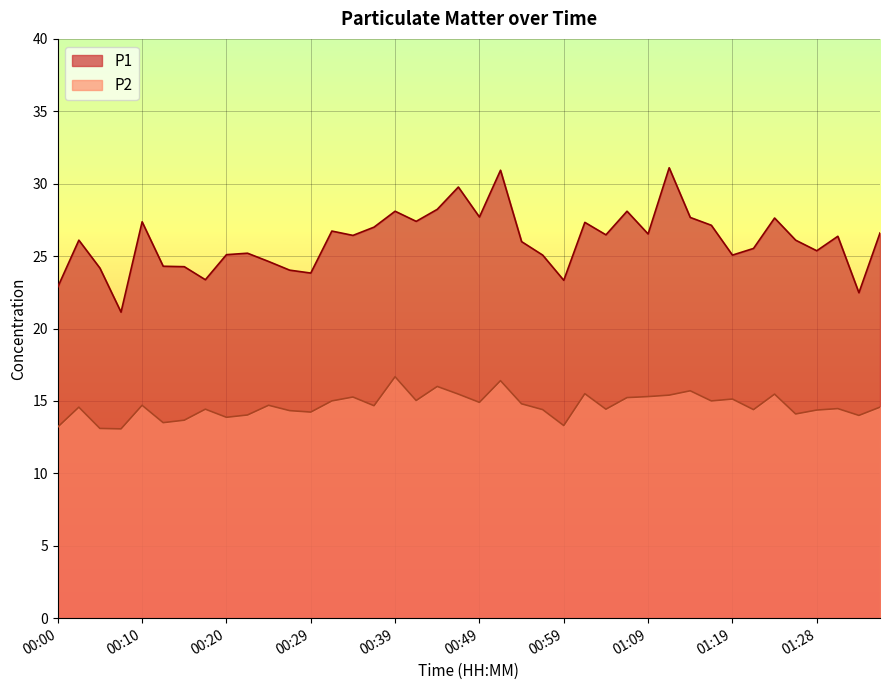

What is the total value across all series at 01:21?

39.9